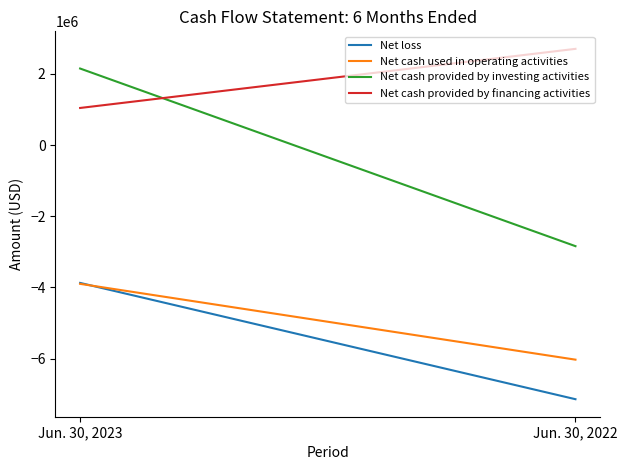

What is the total value across all series at Jun. 30, 2023?

-4580130